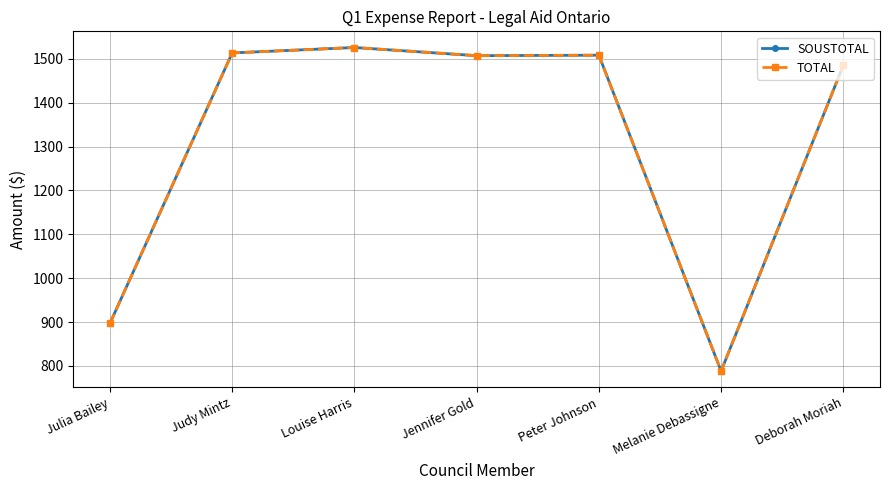

At Peter Johnson, list the series in order from largest to smallest.

SOUSTOTAL, TOTAL